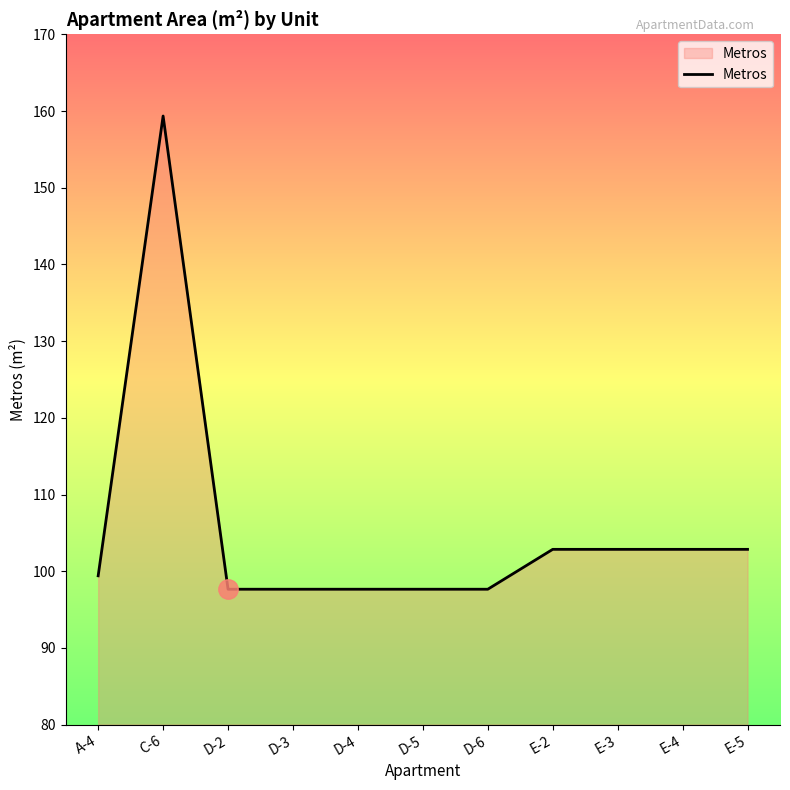

What is the smallest value displayed?

97.7